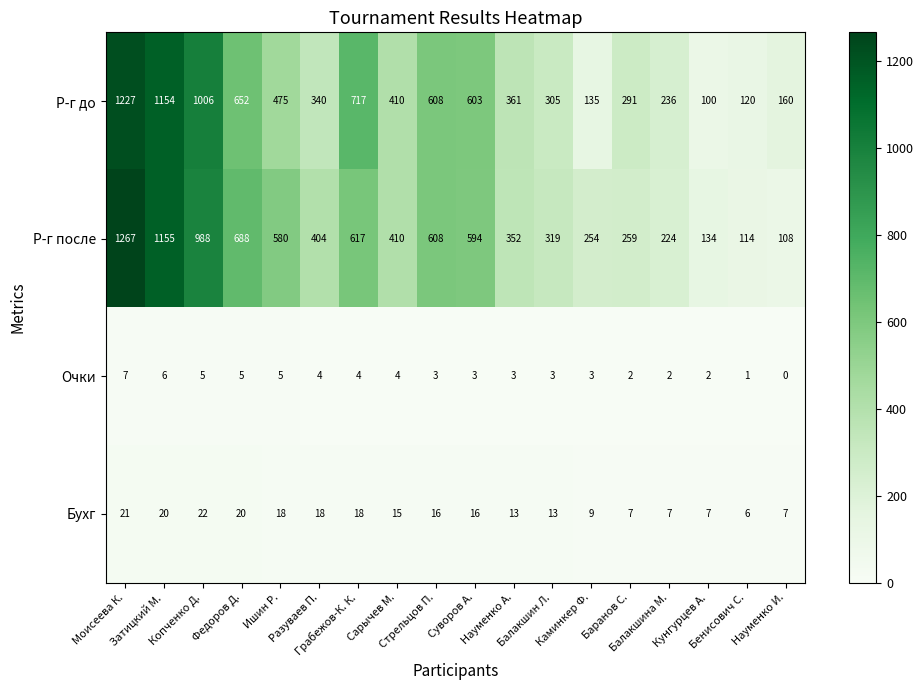

What is the sum of all Очки values?

62